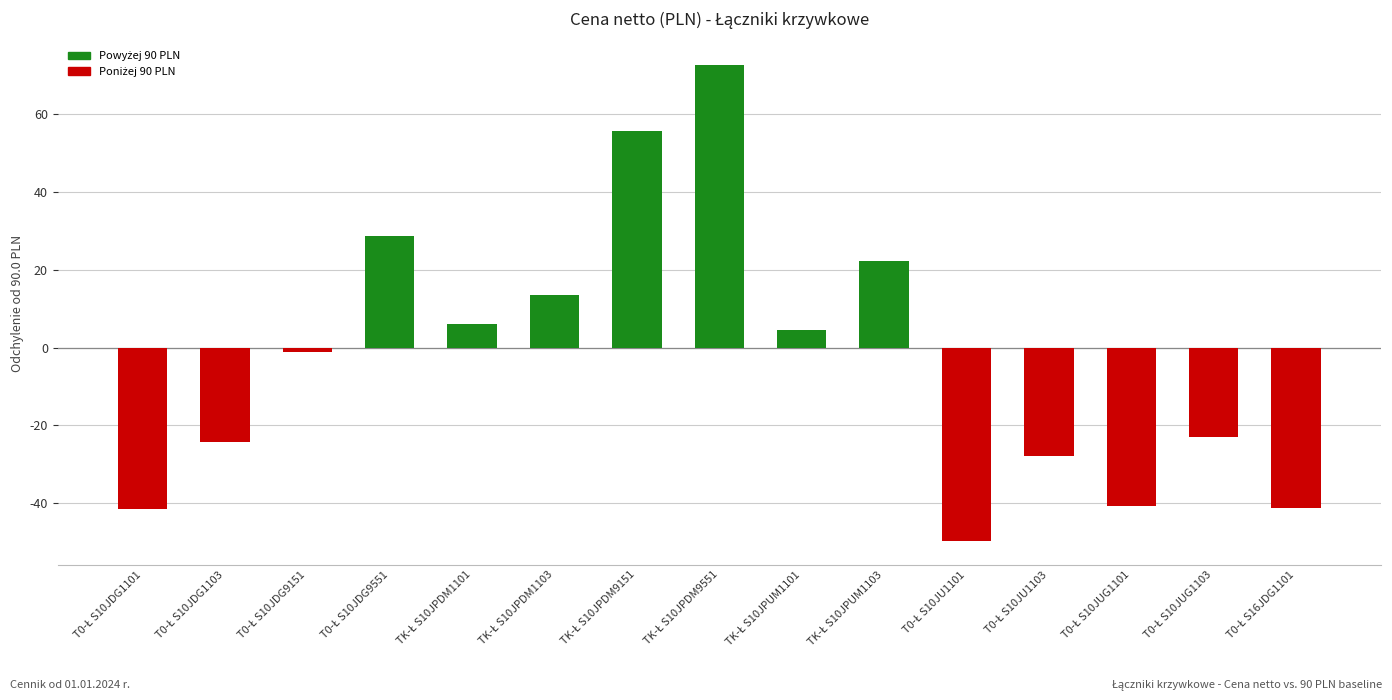

What is the average value?

-3.1